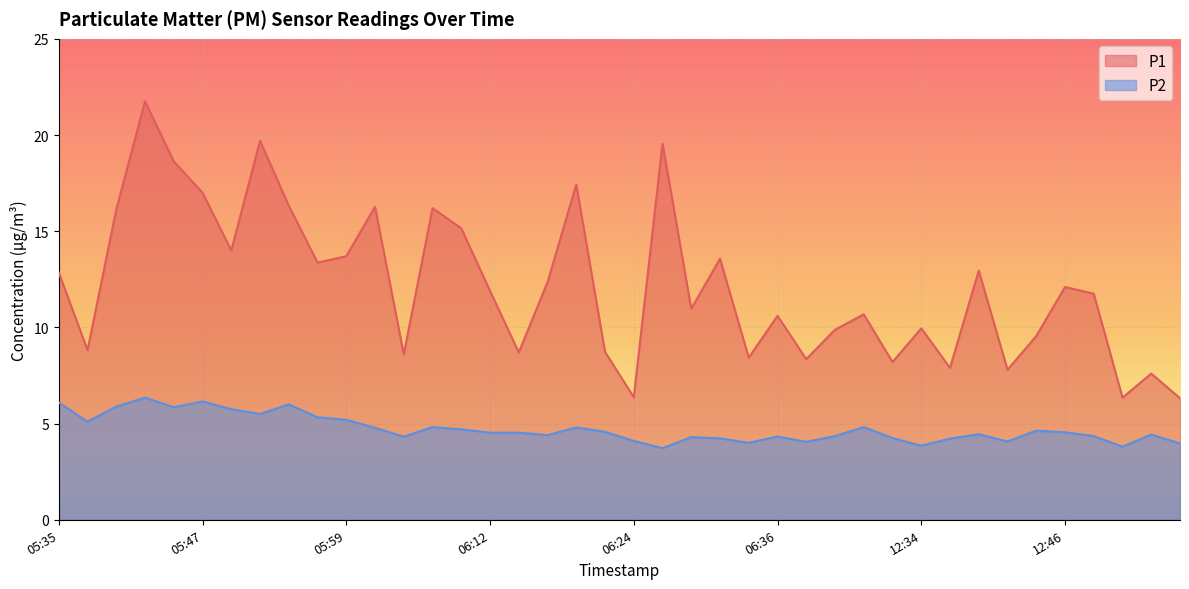

What are all the series names shown in the legend?

P1, P2